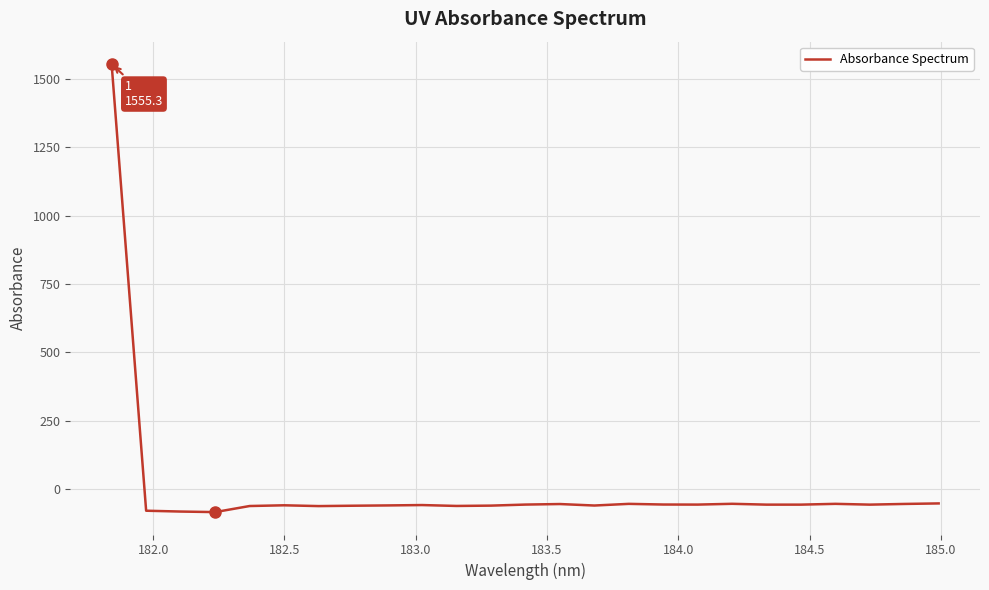

What is the difference between the maximum and second lowest values?

1638.3